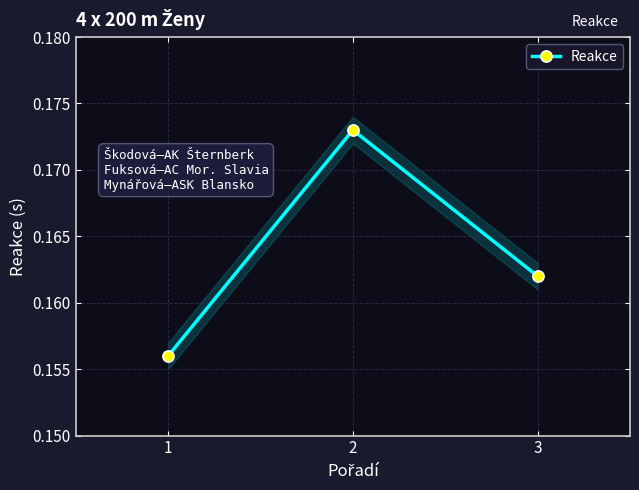

How many data points does each series have?

3